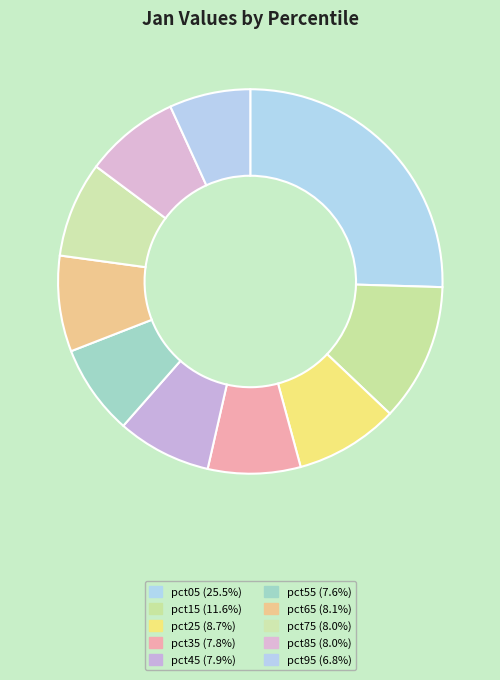

How many slices are in this pie chart?

10